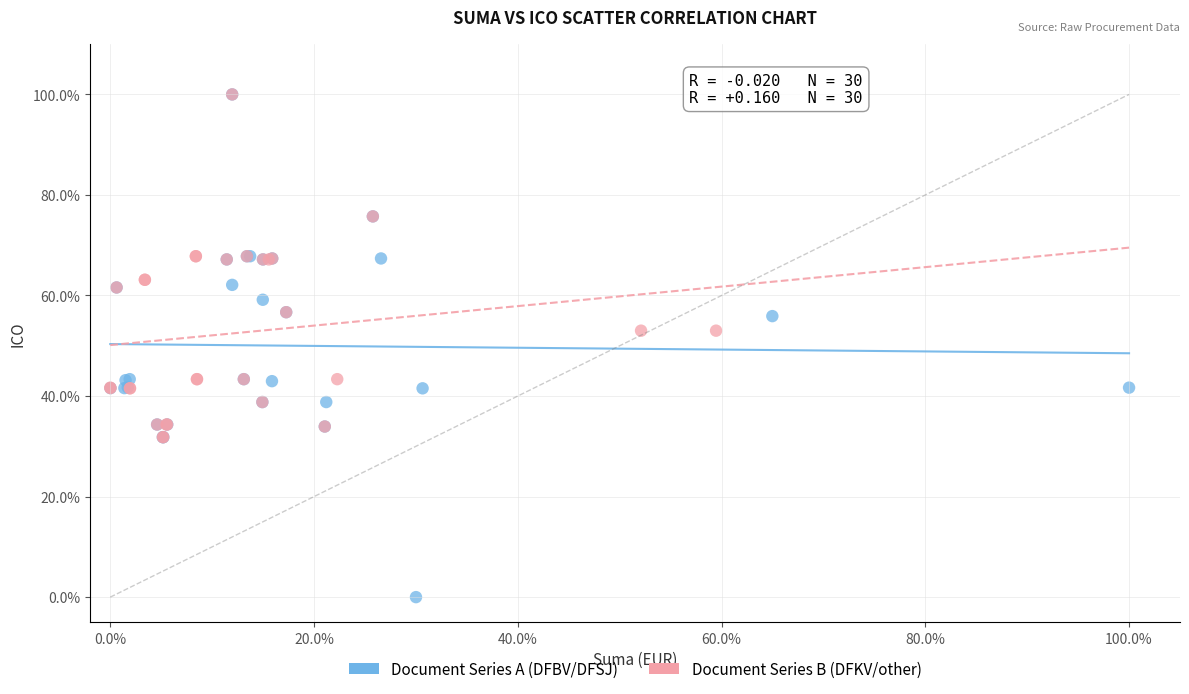

Which series reaches the minimum Y coordinate?

Document Series A (DFBV/DFSJ)